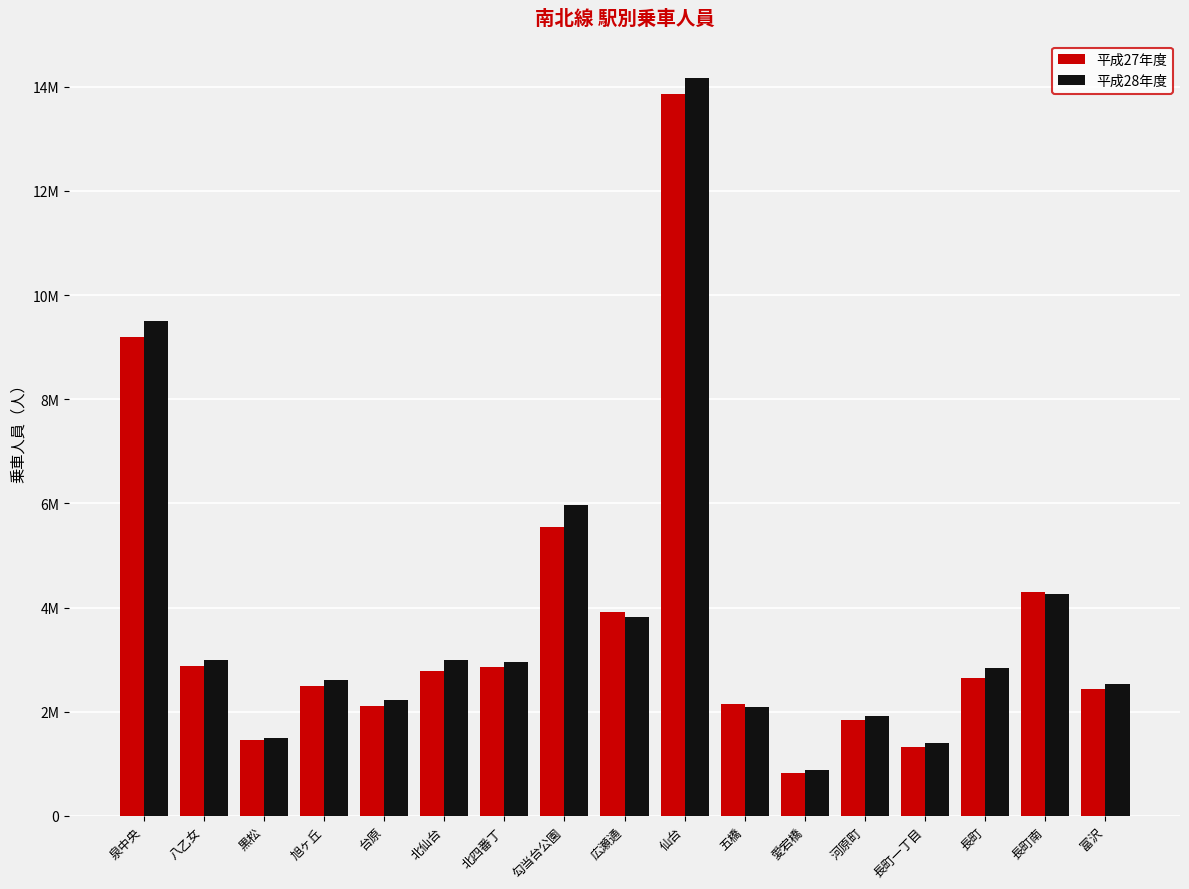

What is the maximum value shown in the chart?

14175578